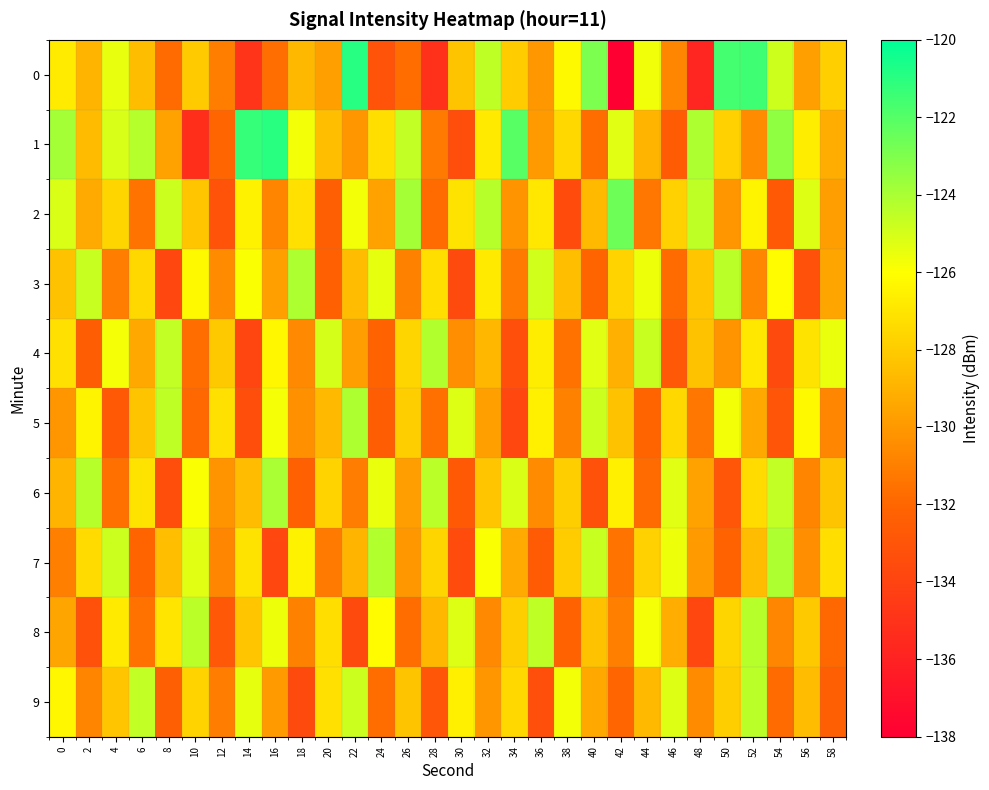

Count the number of data series in this chart.

10